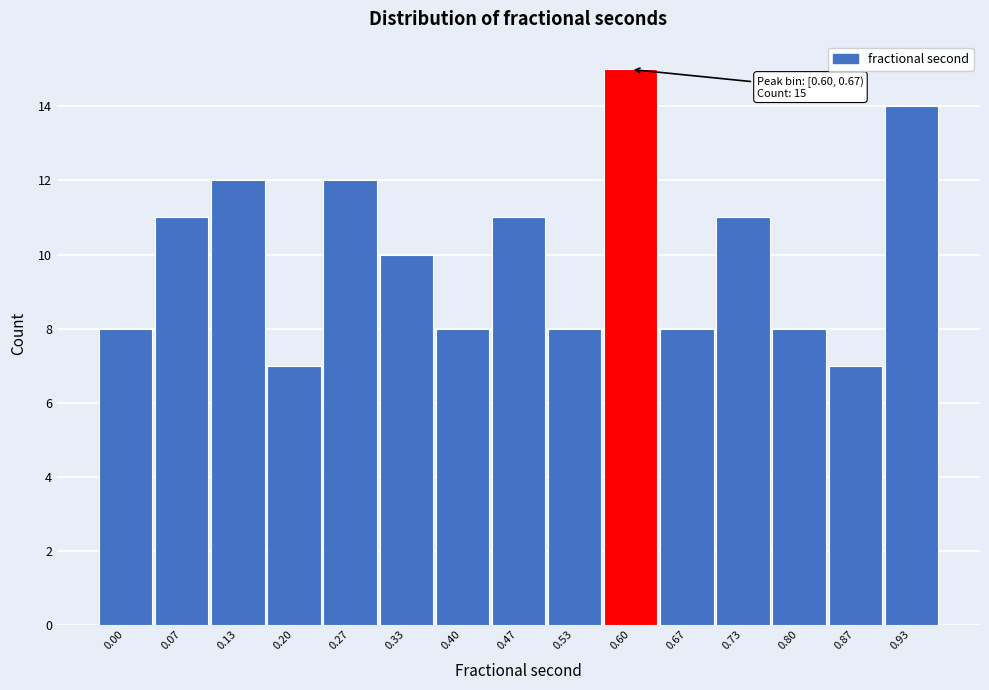

Reading left to right, extract all data points from this chart.

8	11	12	7	12	10	8	11	8	15	8	11	8	7	14